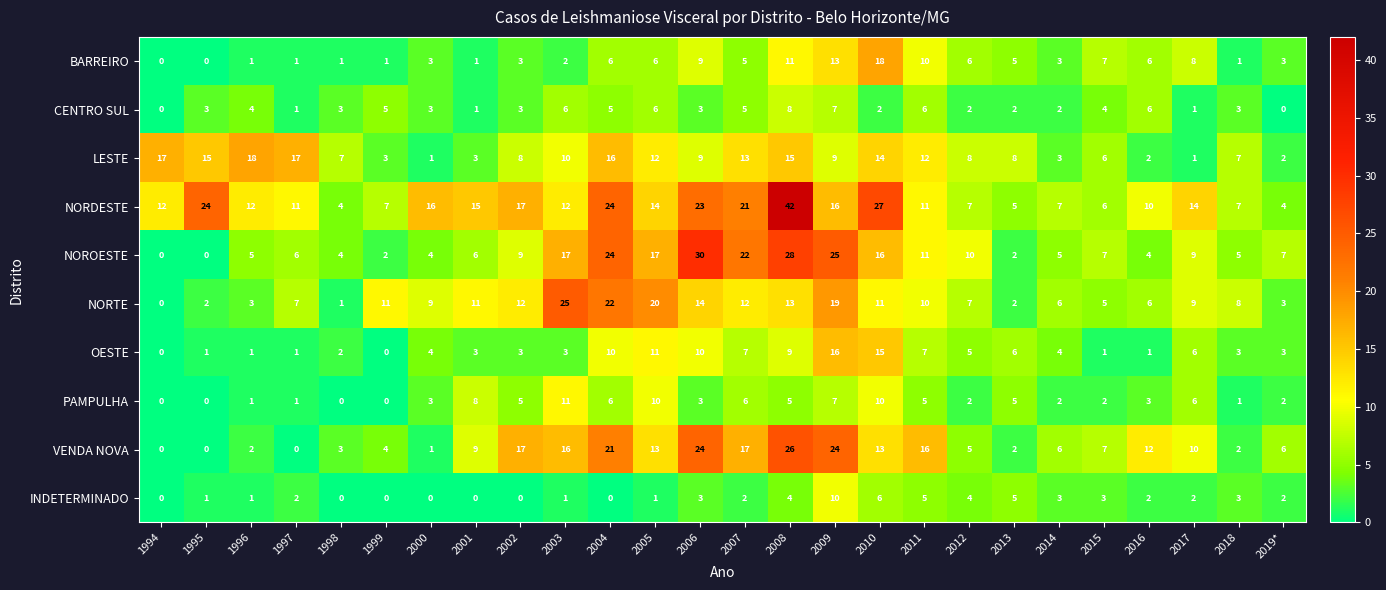

What is the highest value of the BARREIRO series?

18